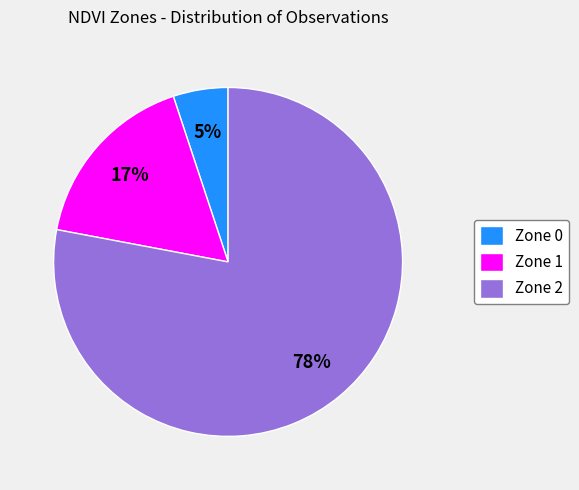

Count the number of slices in the pie.

3